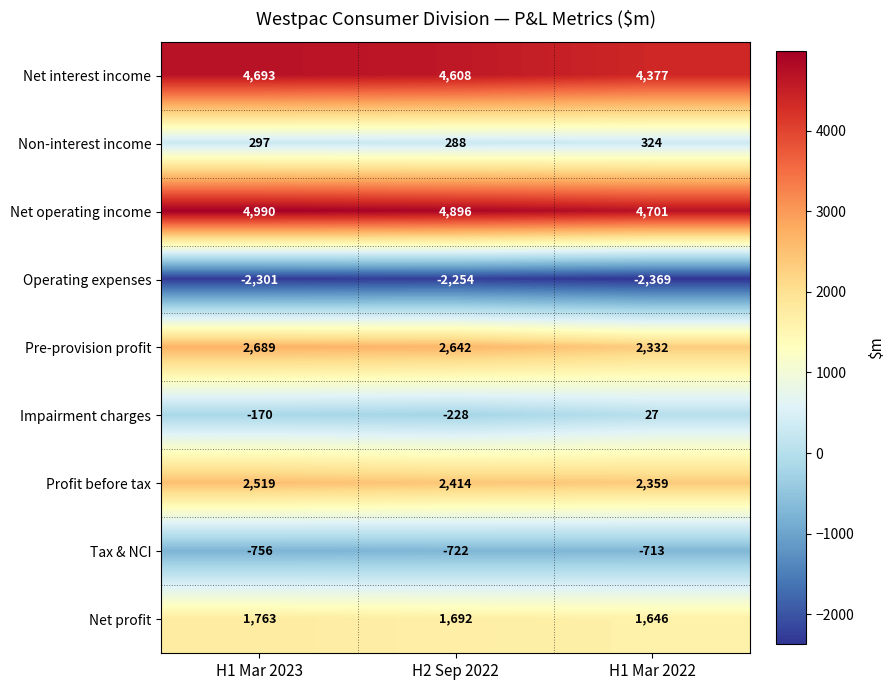

Reading left to right, transcribe all the data shown in this chart.

Net interest income: 4693	4608	4377
Non-interest income: 297	288	324
Net operating income: 4990	4896	4701
Operating expenses: -2301	-2254	-2369
Pre-provision profit: 2689	2642	2332
Impairment charges: -170	-228	27
Profit before tax: 2519	2414	2359
Tax & NCI: -756	-722	-713
Net profit: 1763	1692	1646